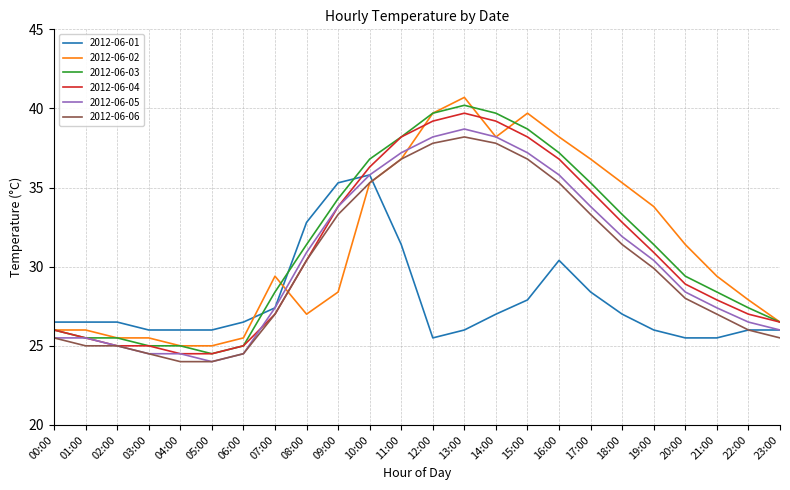

What is the total value across all series at 18:00?

191.7